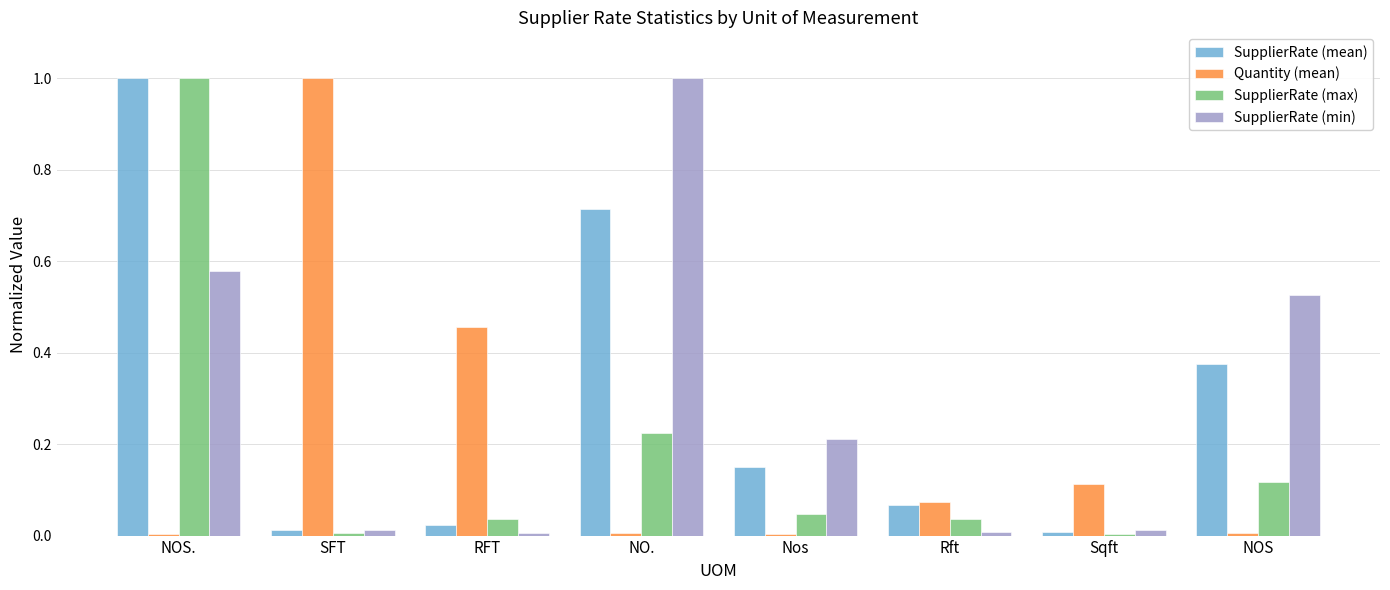

Which series changed the most between NOS. and Rft?

SupplierRate (max)